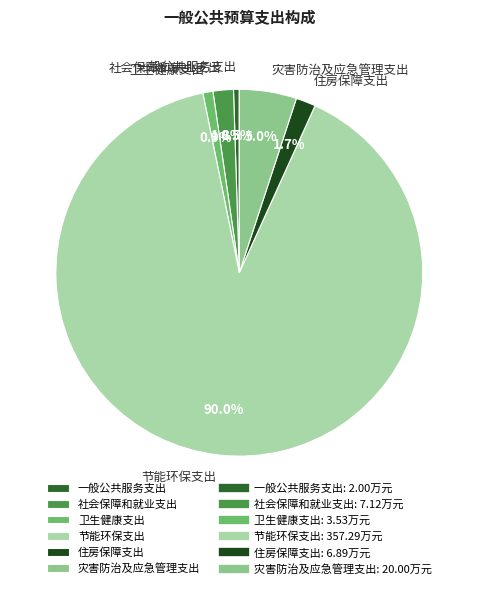

Approximately how many times larger is the value at 卫生健康支出 compared to 住房保障支出?

0.5